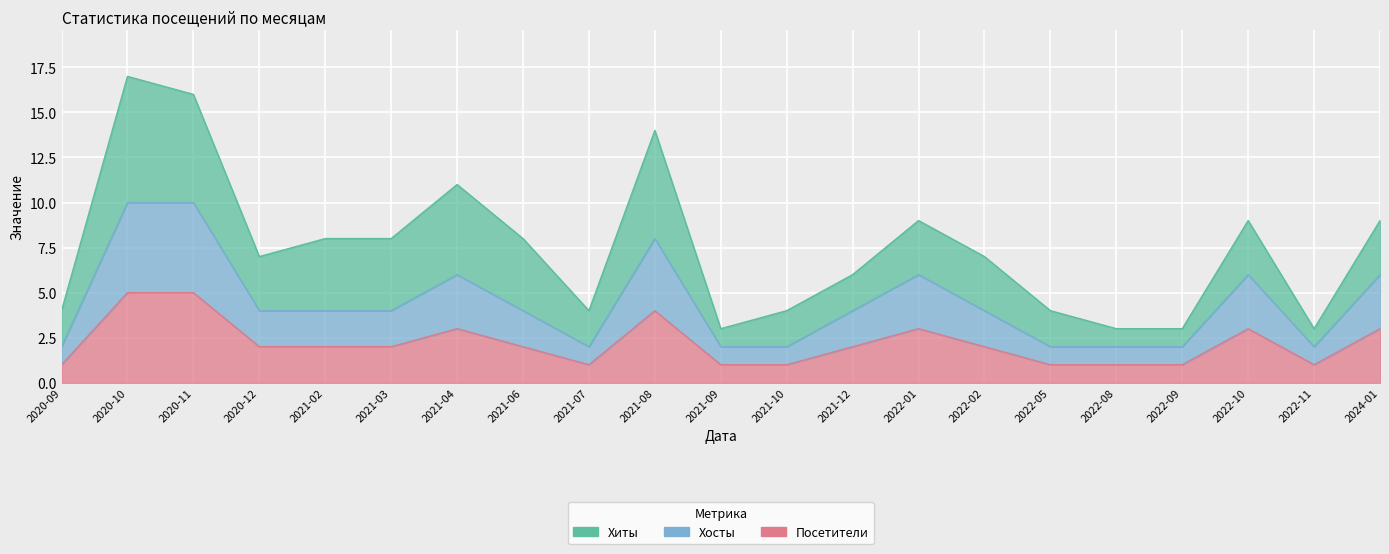

At which category is the sum across all series the highest?

2020-10